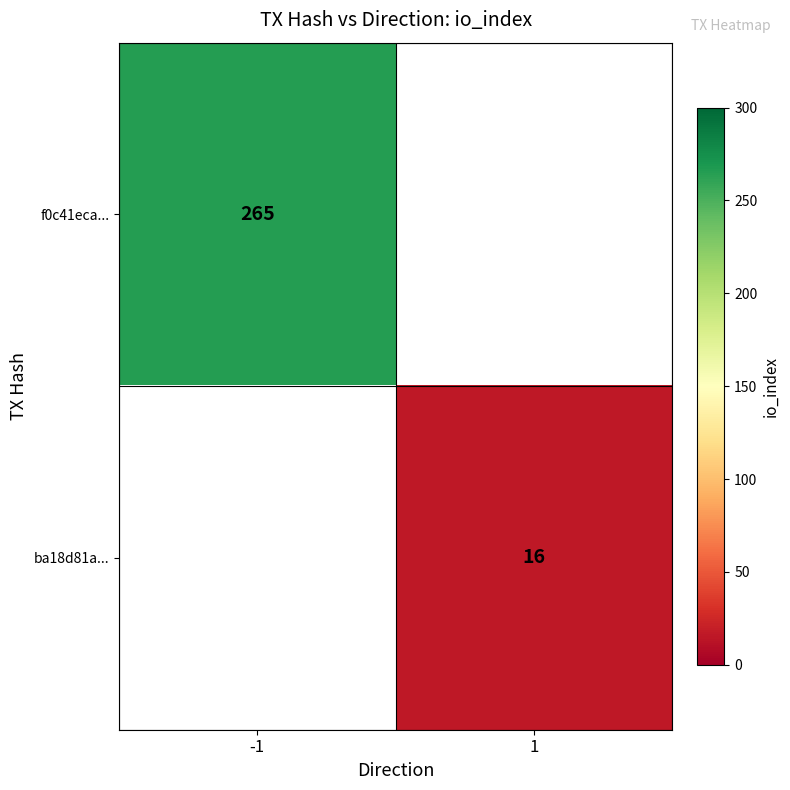

The f0c41eca... series shows 265 at -1. True or false?

True